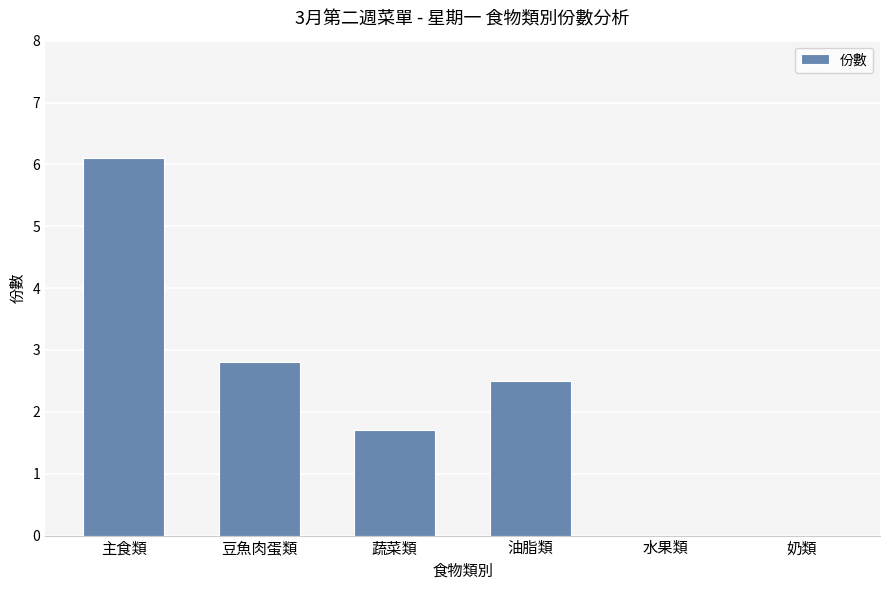

Which category has the highest value across all series?

主食類